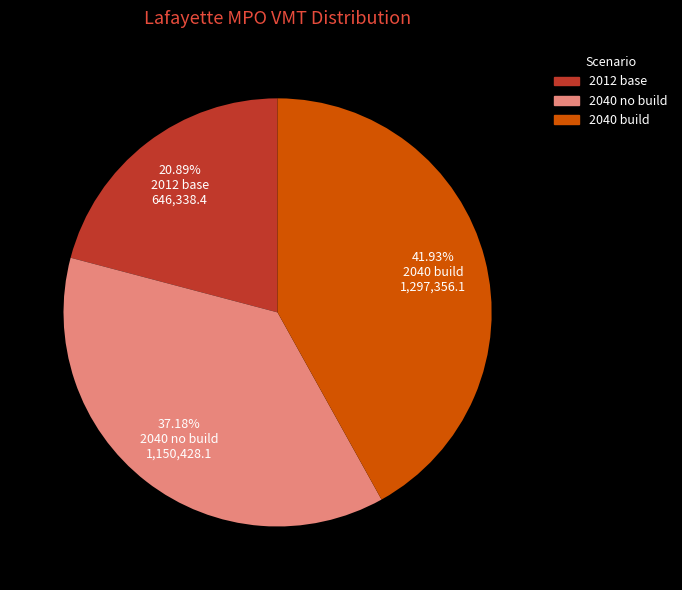

Combined, what portion of the pie is 2040 no build and 2012 base?

58.1%